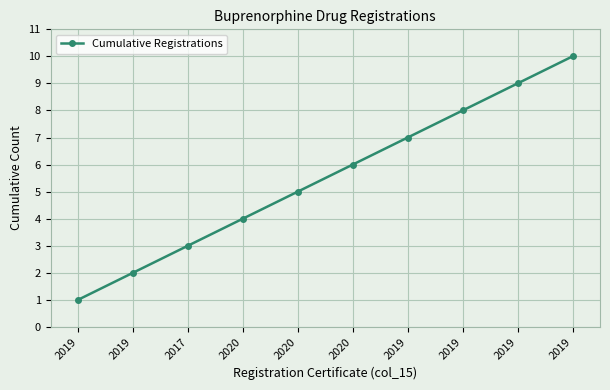

The value at 2019 is 7. True or false?

True